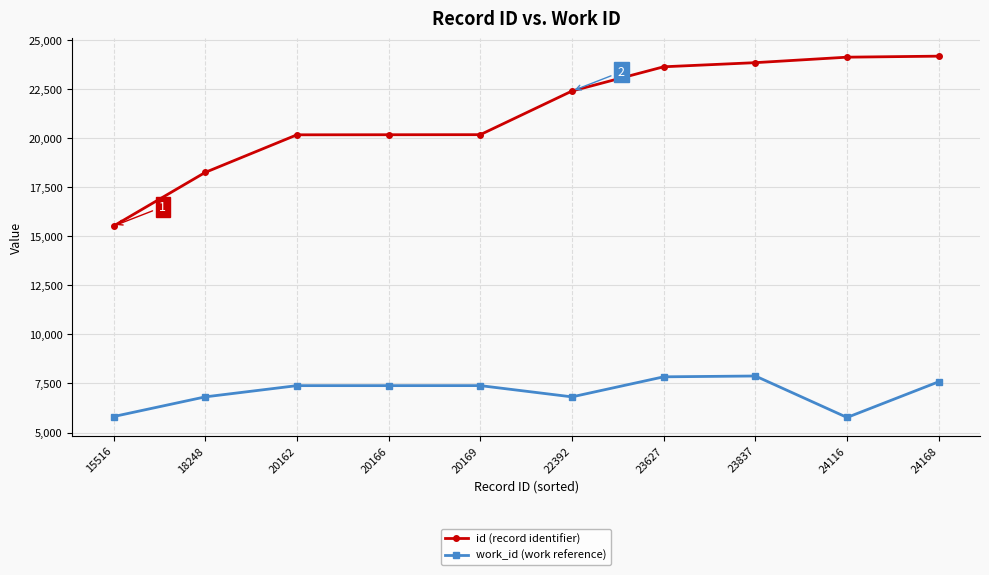

What is the sum of all work_id (work reference) values?

70680